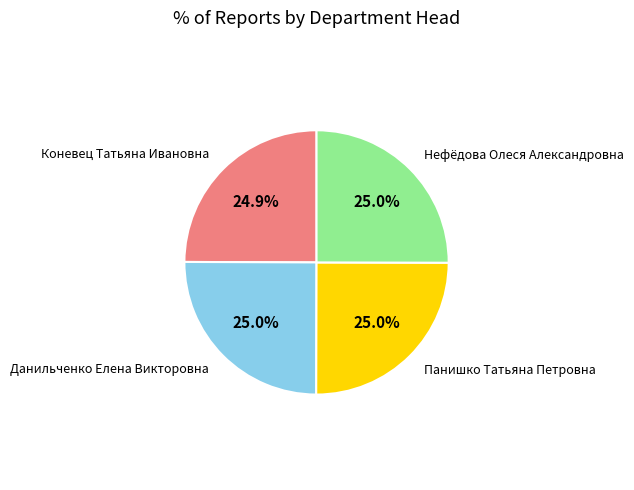

What is the ratio of the value at Данильченко Елена Викторовна to the value at Нефёдова Олеся Александровна?

1.0